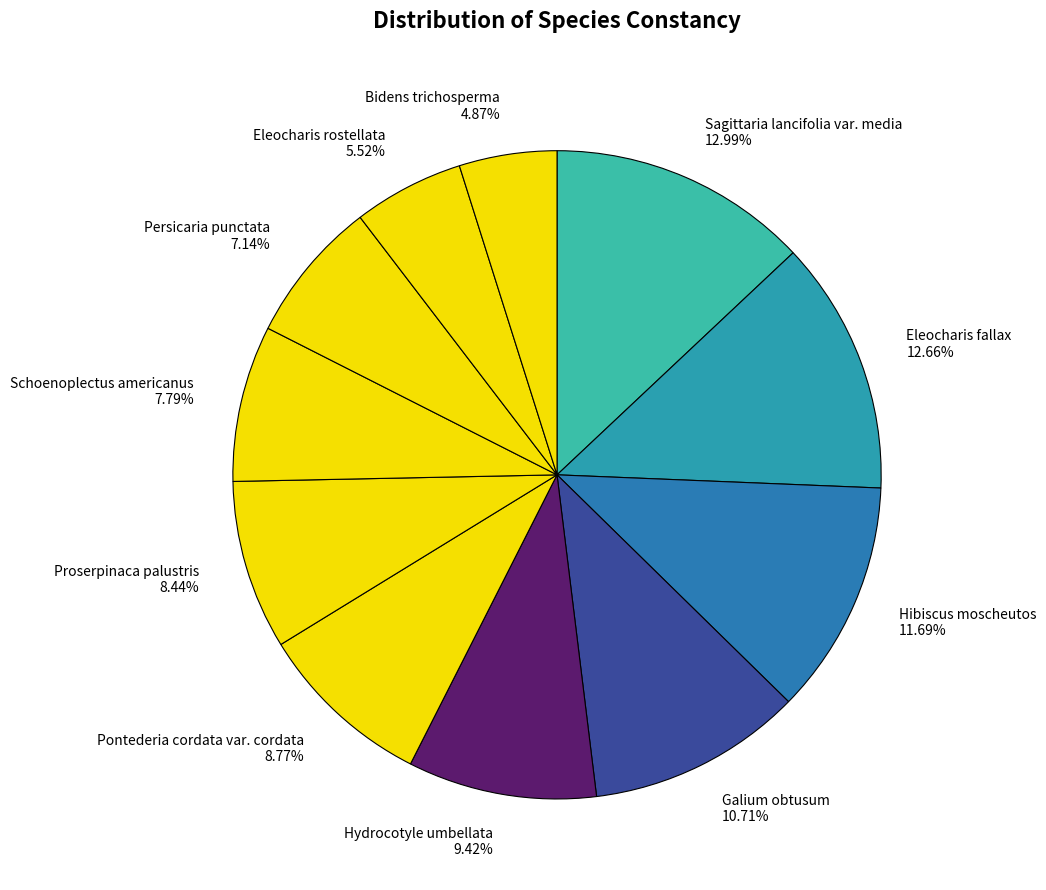

True or false: Eleocharis rostellata accounts for 6% of the total.

True